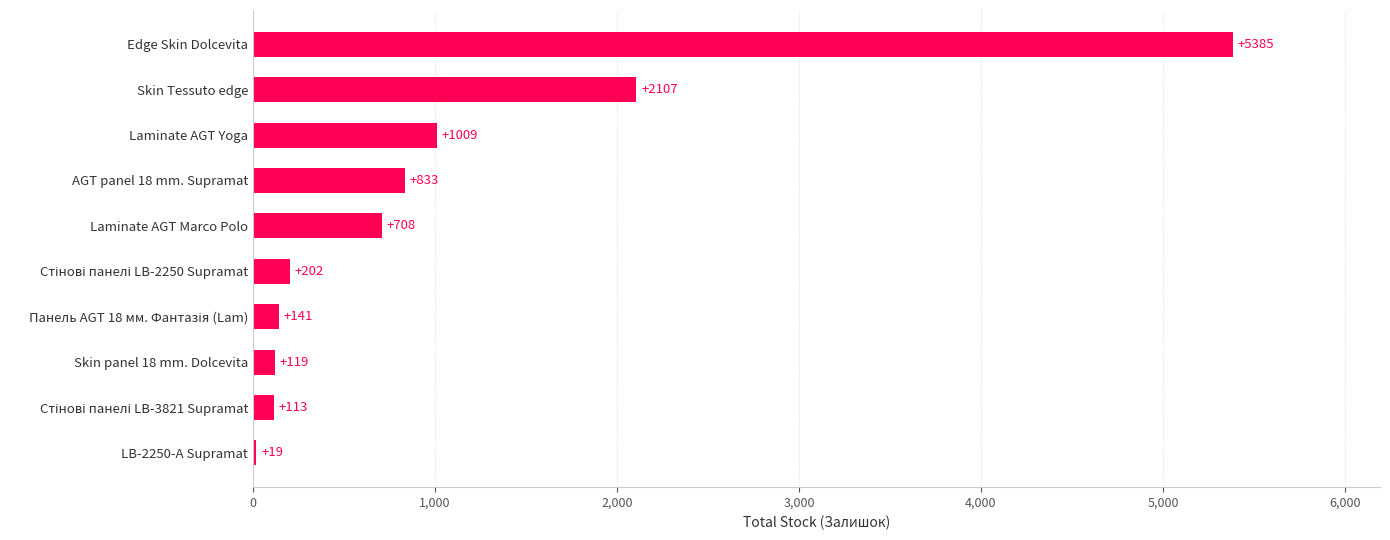

How many values are below 708?

5